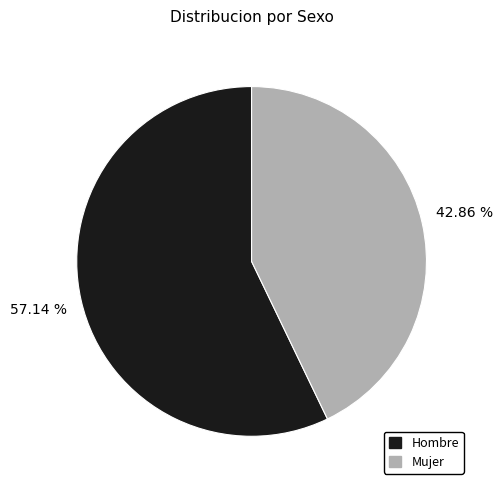

How many slices are in this pie chart?

2